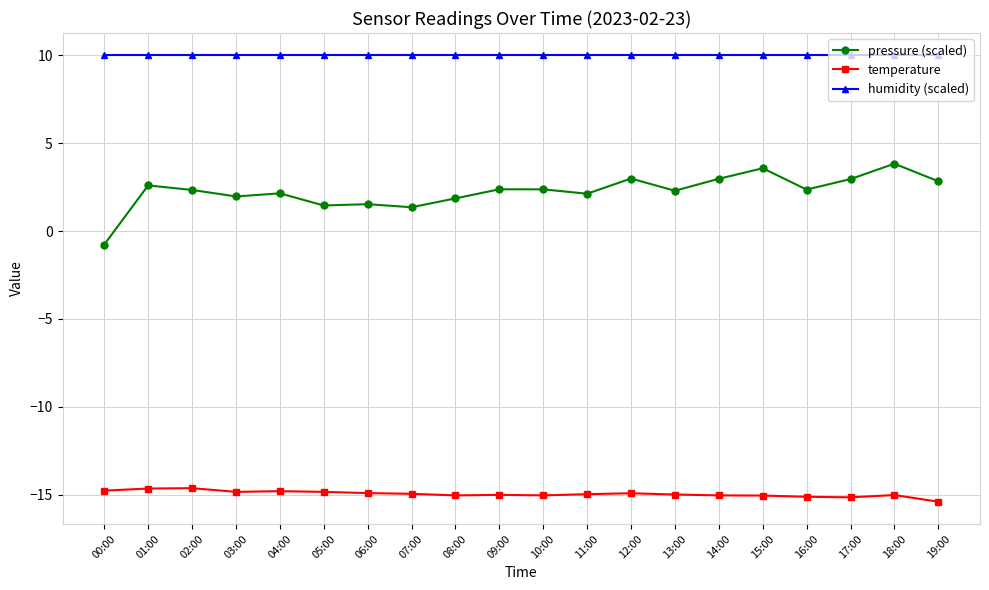

What is the approximate value of temperature at 15:00?

-15.1